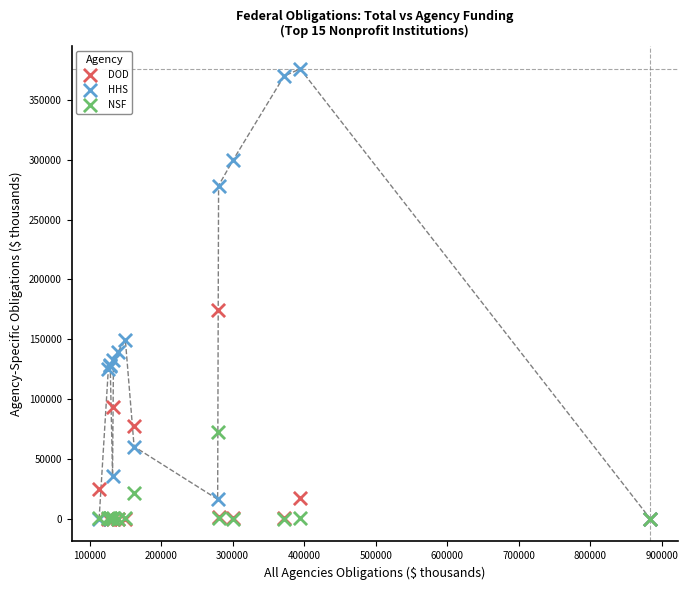

Which series reaches the maximum Y coordinate?

HHS